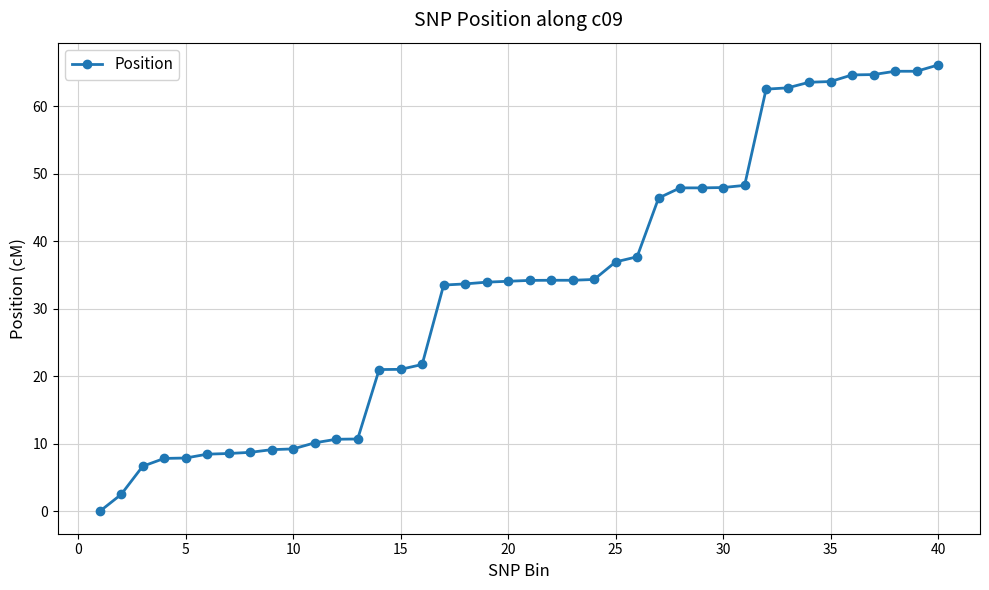

What is the average value?

33.2